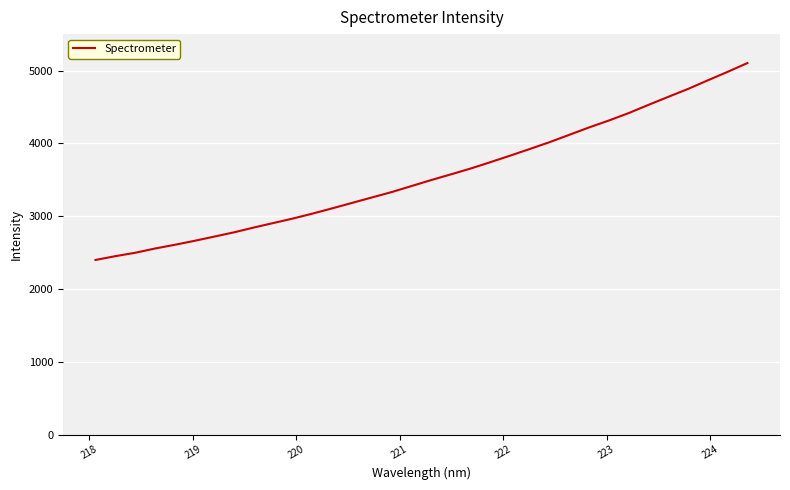

What is the difference between the maximum and minimum values?

2703.8